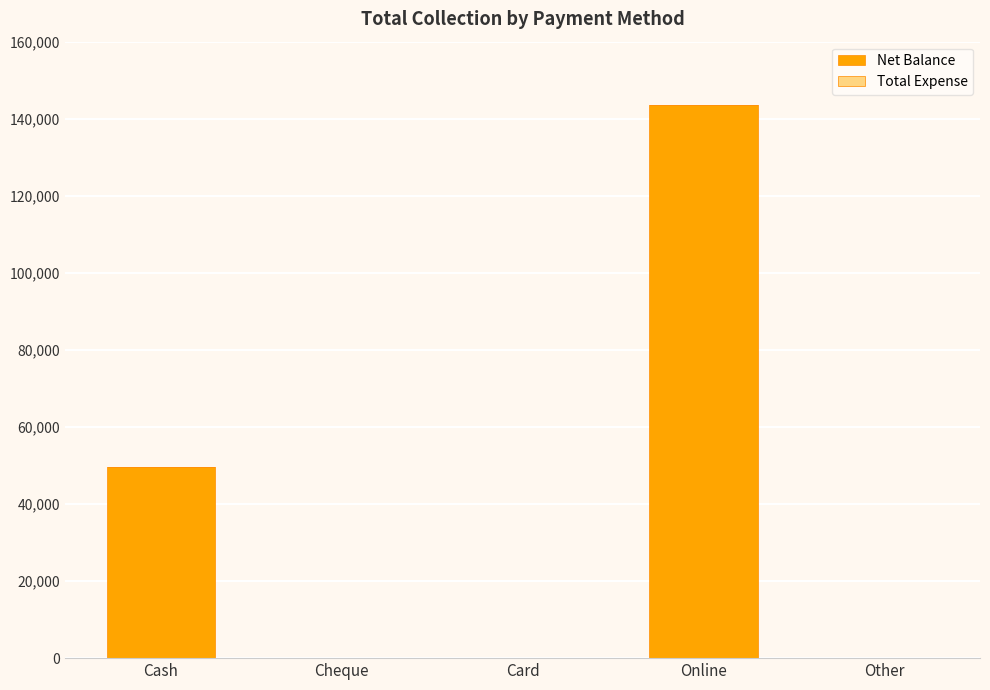

Which label corresponds to the largest value in the chart?

Online